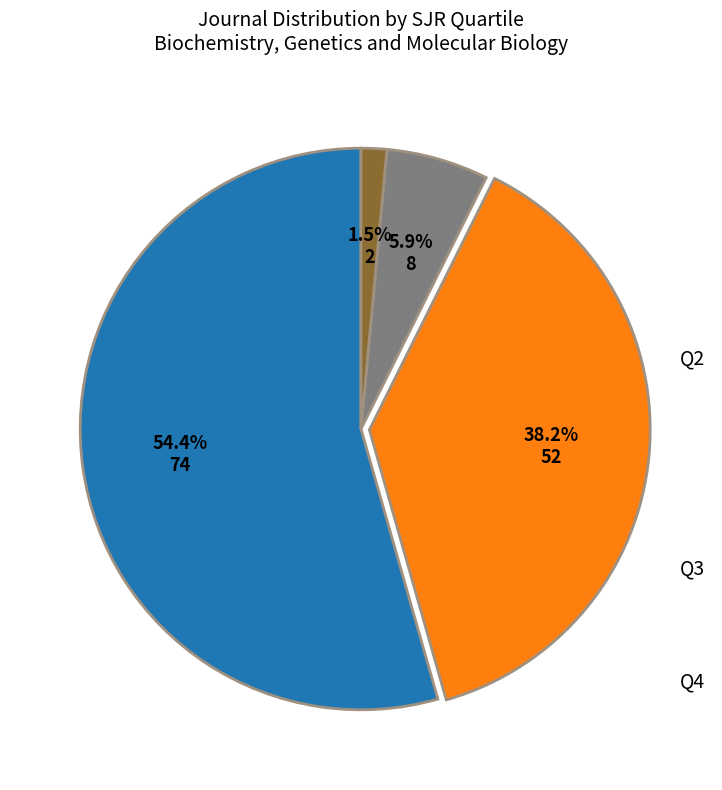

How many segments does this pie chart have?

4